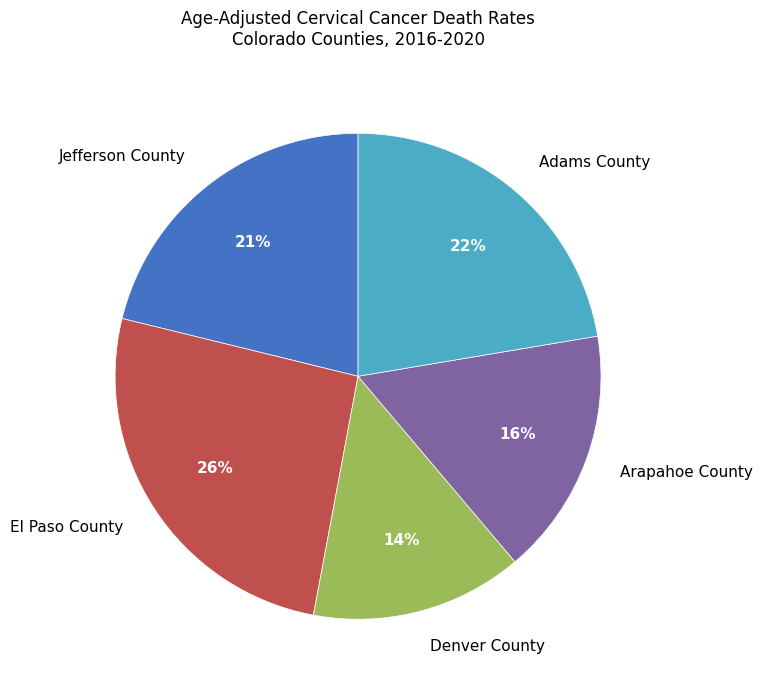

Which slice is the largest?

El Paso County